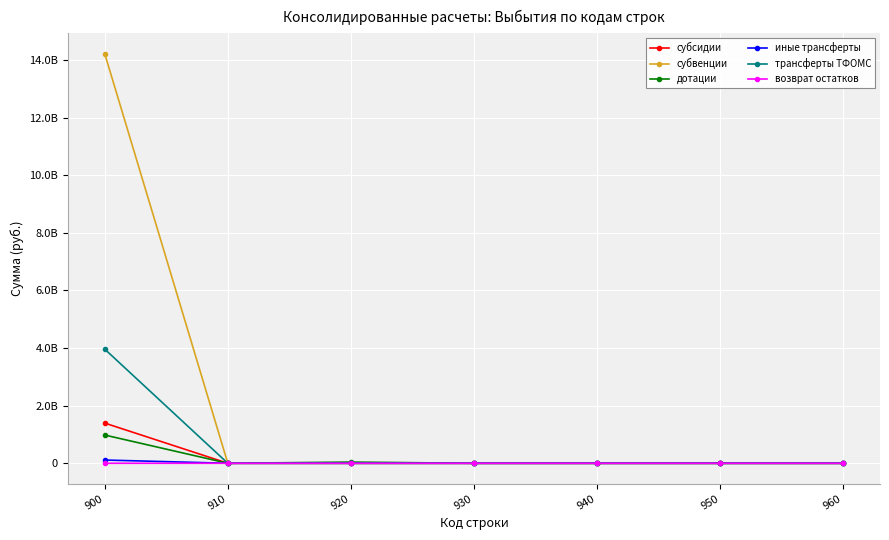

Reading left to right, list all the values displayed in this chart.

субсидии: 1395166316.1	0.0	0.0	0.0	0.0	0.0	0.0
субвенции: 14220210490.0	0.0	0.0	0.0	0.0	0.0	0.0
дотации: 980417300.0	0.0	41095894.8	0.0	0.0	0.0	0.0
иные трансферты: 112670211.3	0.0	0.0	0.0	0.0	0.0	0.0
трансферты ТФОМС: 3962744983.3	0.0	0.0	0.0	0.0	0.0	0.0
возврат остатков: 329191.2	0.0	0.0	0.0	0.0	0.0	0.0